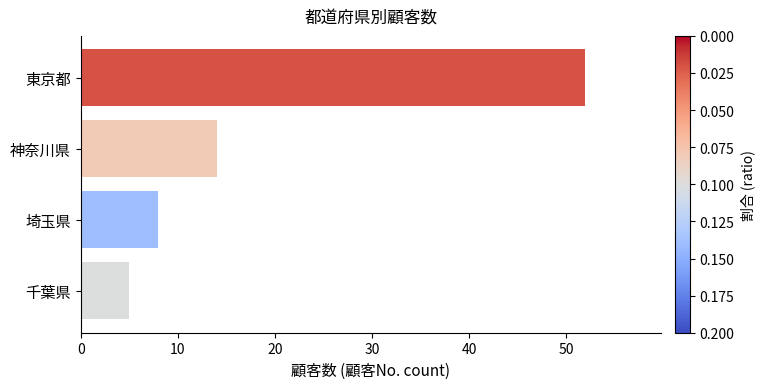

Rank the categories by value from highest to lowest.

東京都, 神奈川県, 埼玉県, 千葉県